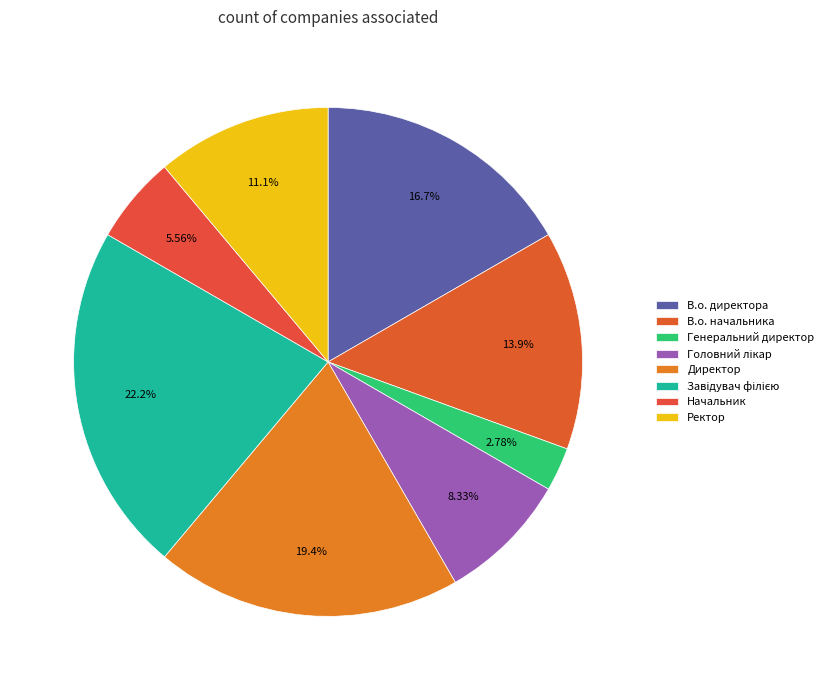

Is Завідувач філією the majority of the pie?

No